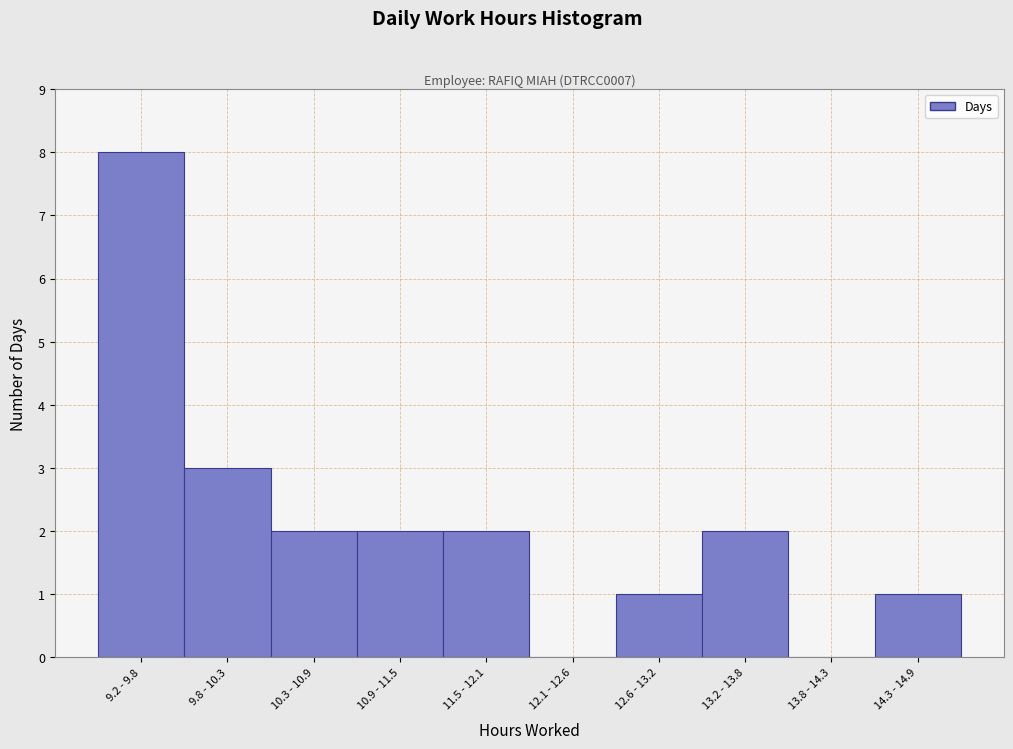

Reading left to right, transcribe all the data shown in this chart.

9.2 - 9.8=8	9.8 - 10.3=3	10.3 - 10.9=2	10.9 - 11.5=2	11.5 - 12.1=2	12.1 - 12.6=0	12.6 - 13.2=1	13.2 - 13.8=2	13.8 - 14.3=0	14.3 - 14.9=1